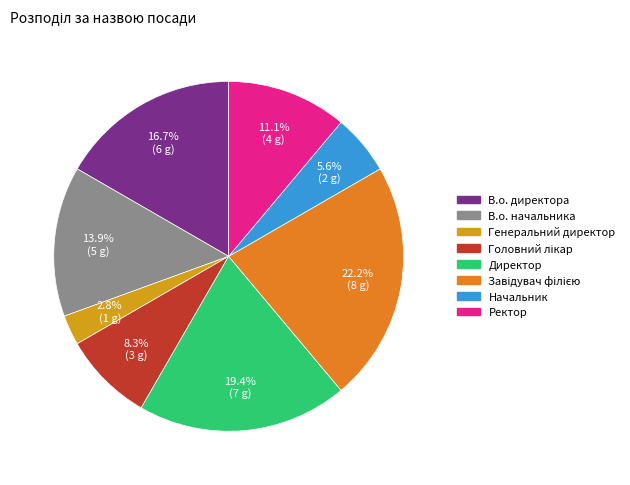

Between Ректор and Начальник, which is larger?

Ректор